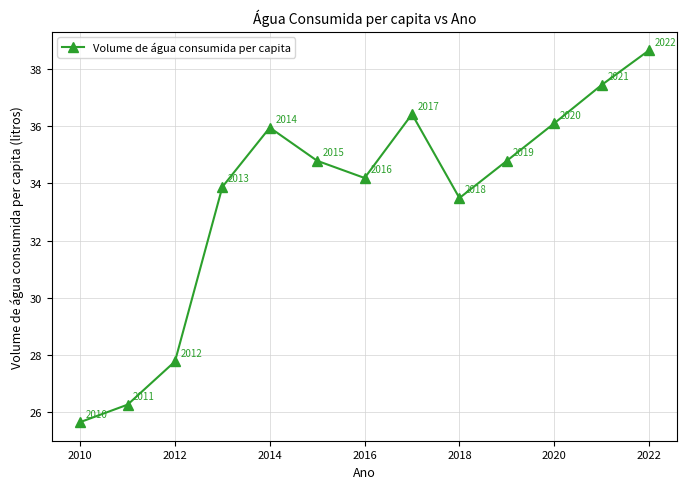

What is the smallest value displayed?

25.7